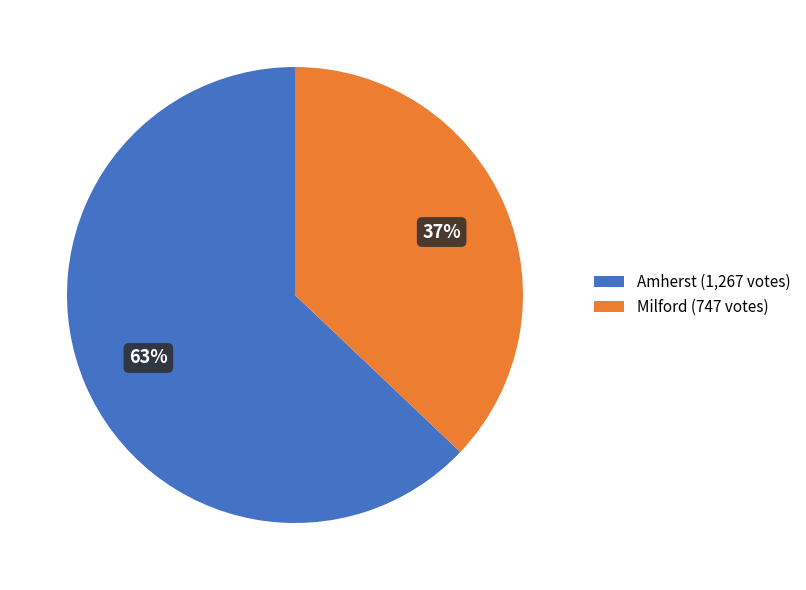

Is it true that Amherst is 63% of the pie?

True